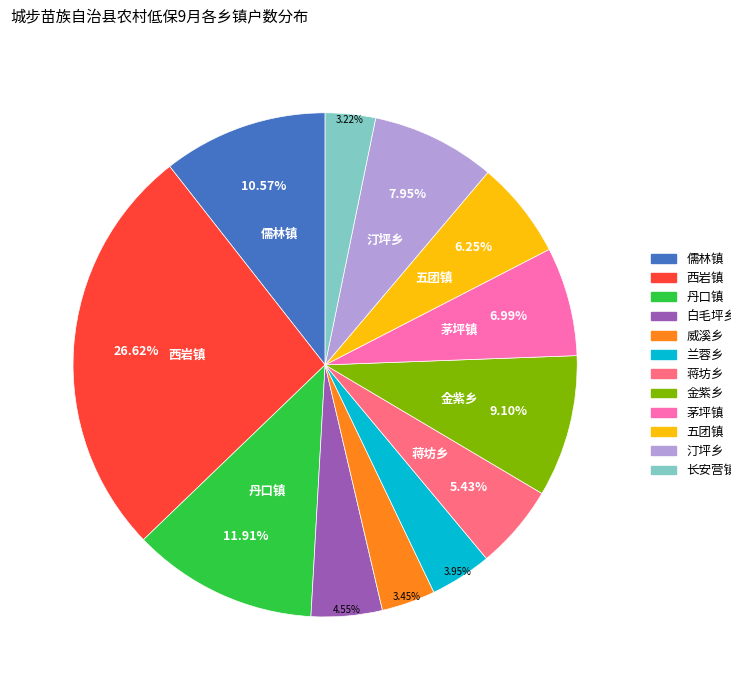

True or false: 五团镇 accounts for 6% of the total.

True